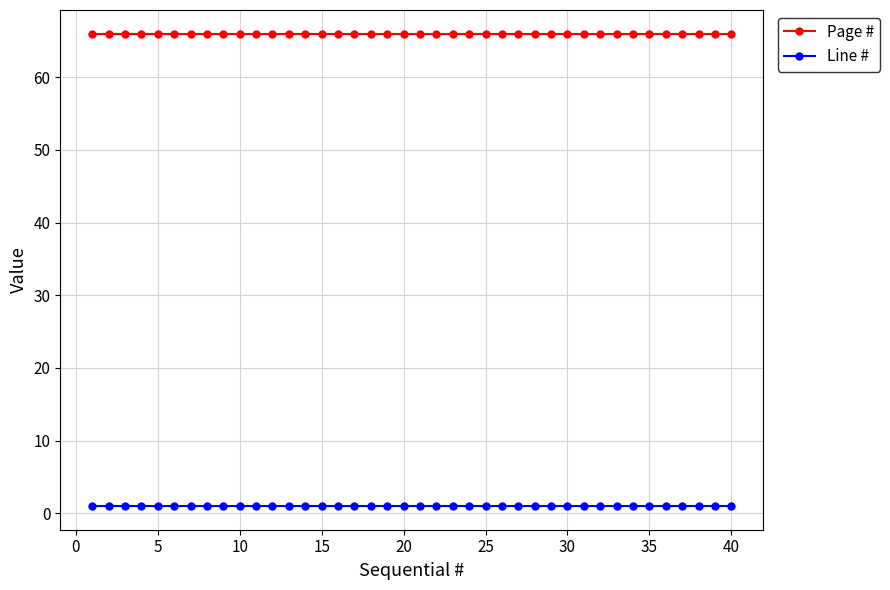

What are all the series names shown in the legend?

Page #, Line #